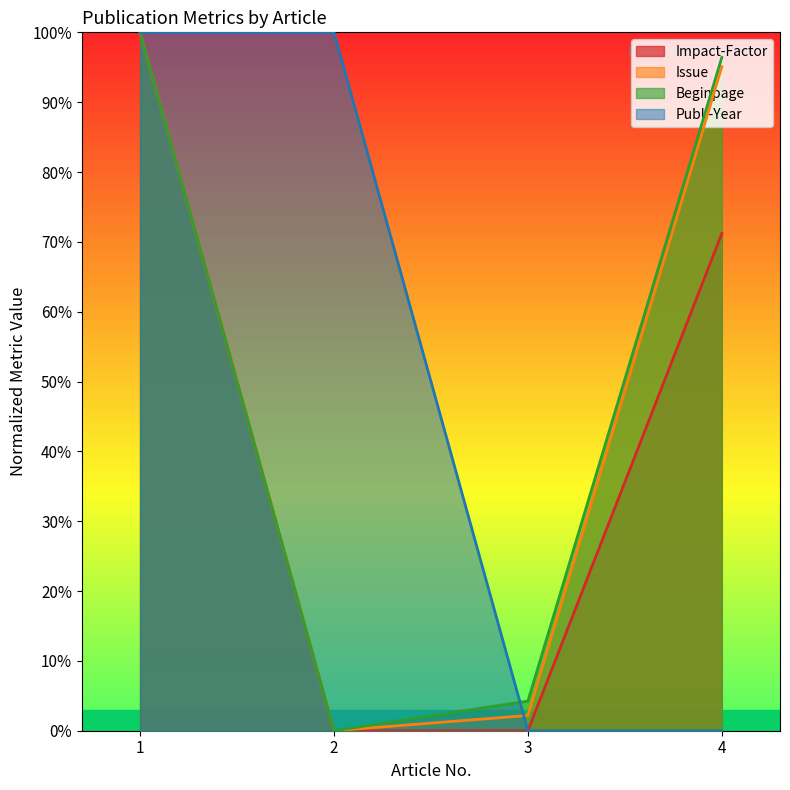

Reading left to right, extract all data points from this chart.

Impact-Factor: 1=100.0	2=0.0	3=0.0	4=71.2
Issue: 1=100.0	2=0.0	3=2.2	4=95.1
Beginpage: 1=100.0	2=0.0	3=4.2	4=96.4
Publ.-Year: 1=100.0	2=100.0	3=0.0	4=0.0